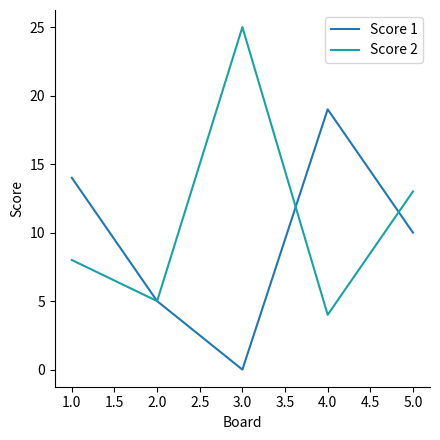

Reading left to right, list all the values displayed in this chart.

Score 1: 14	5	0	19	10
Score 2: 8	5	25	4	13